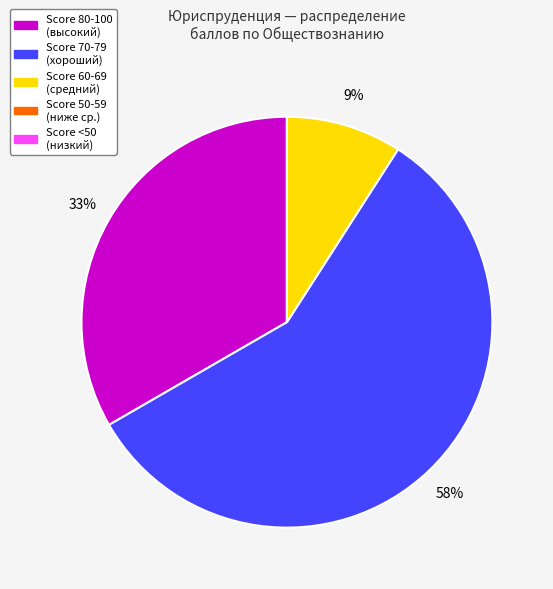

Is there a majority slice in this chart?

Yes